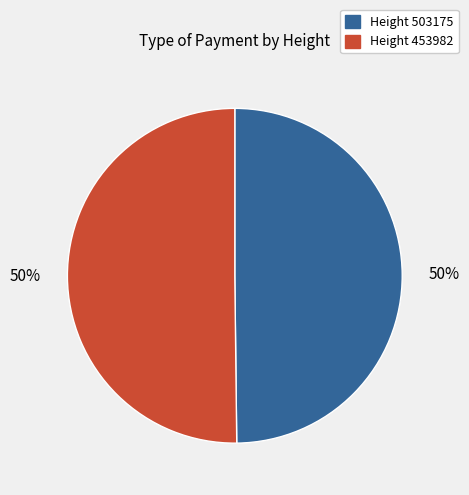

How many slices are in this pie chart?

2